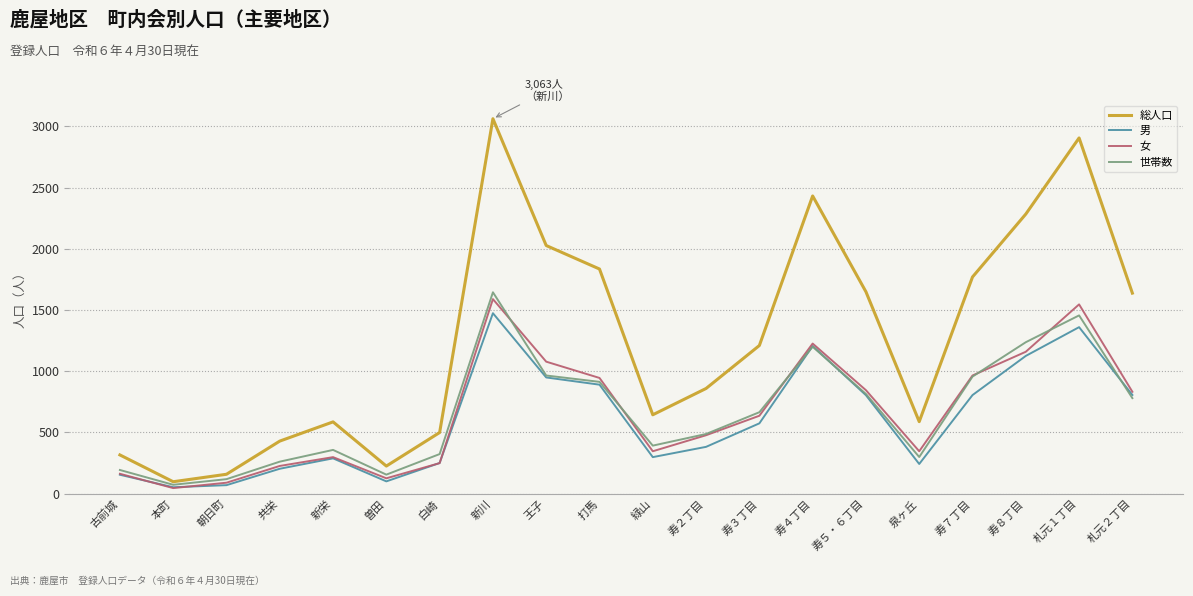

True or false: 世帯数 and 女 cross at least once.

True